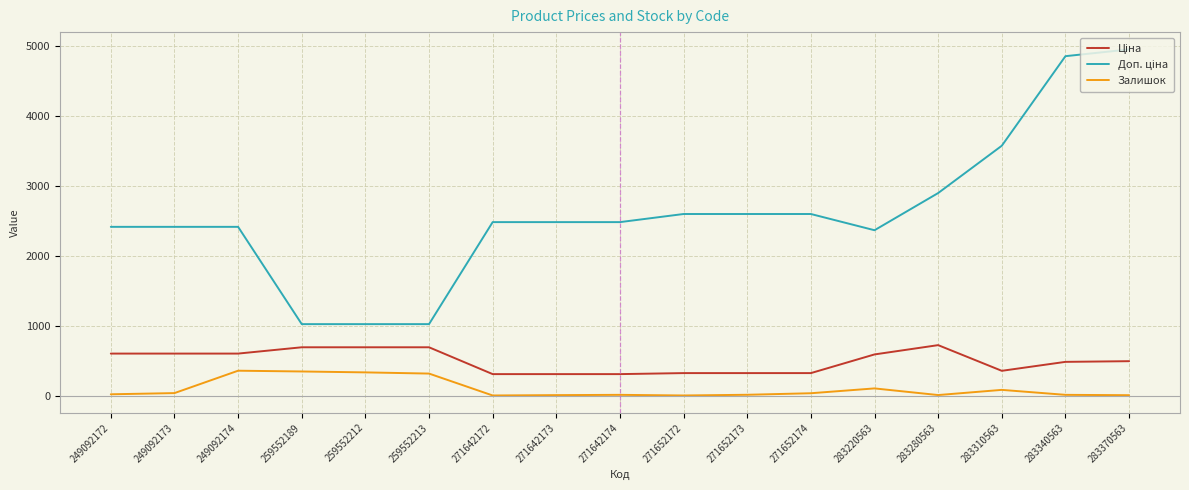

The Залишок series shows 14.0 at 271642174. True or false?

True